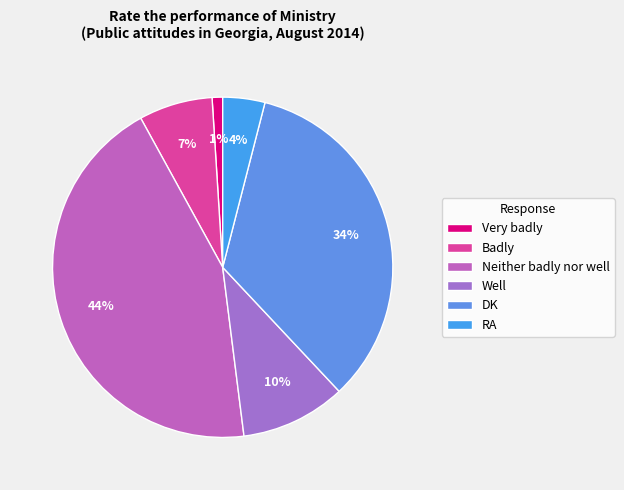

Is there any slice that represents more than half of the pie?

No